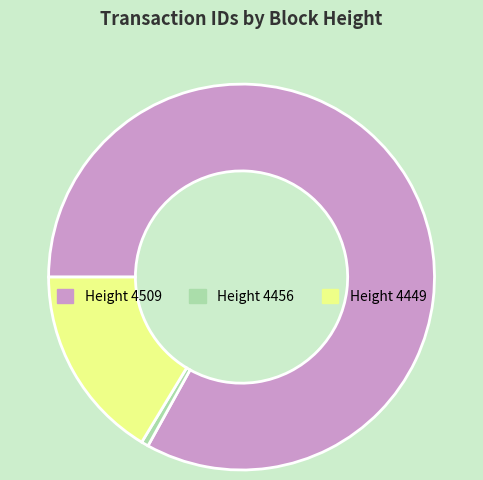

How many slices are in this pie chart?

3